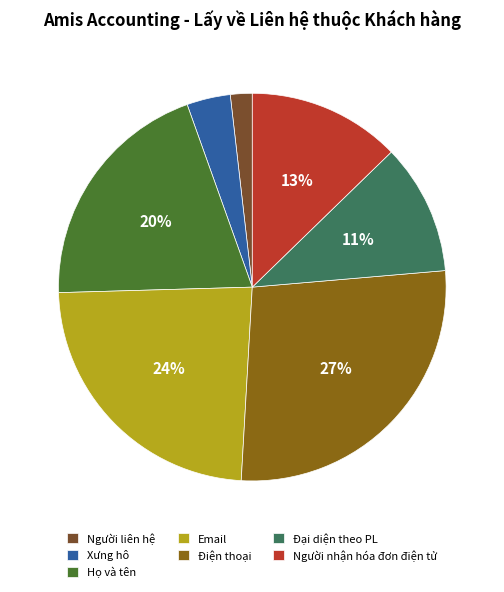

Between Email and Điện thoại, which is larger?

Điện thoại